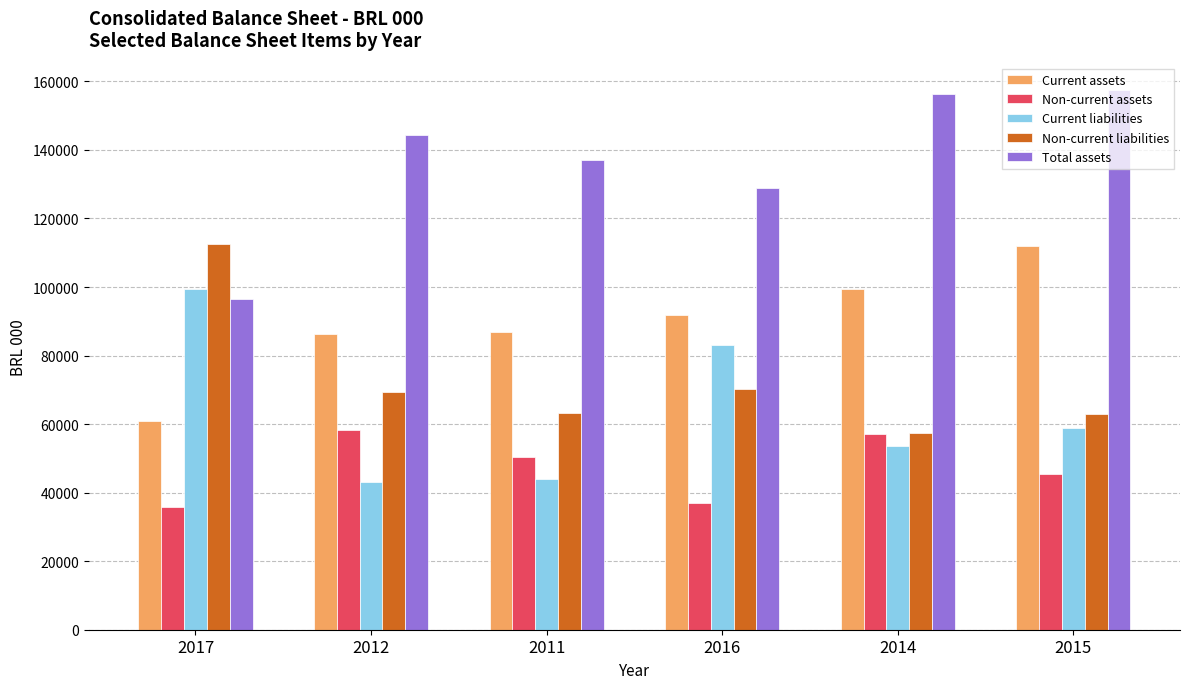

True or false: Non-current liabilities has a value of 62874 at 2015.

True